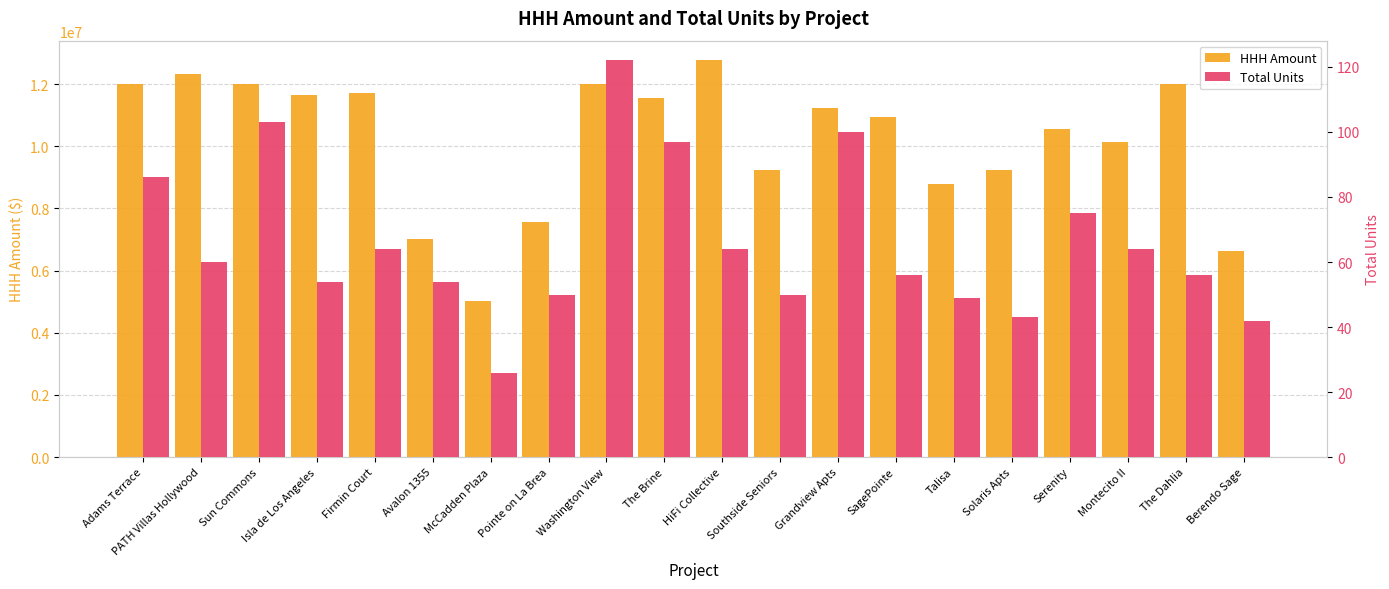

What is the difference between the second highest and minimum values in the Total Units series?

77.0